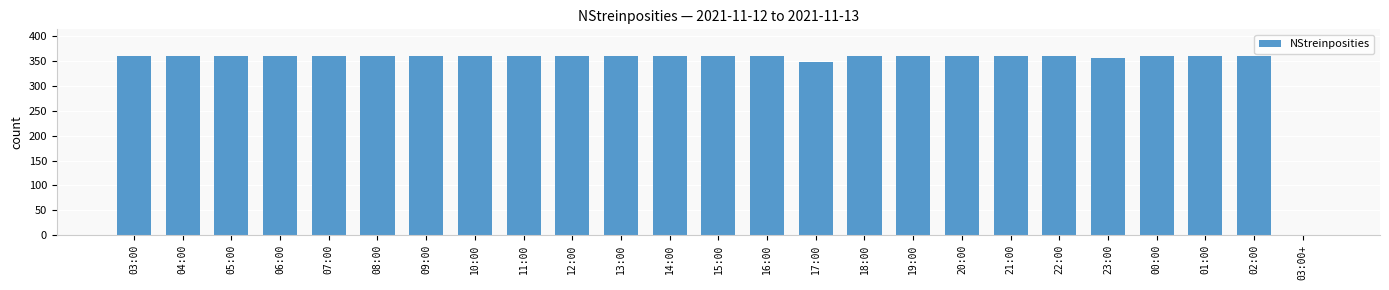

At which label is the value closest to 180?

17:00